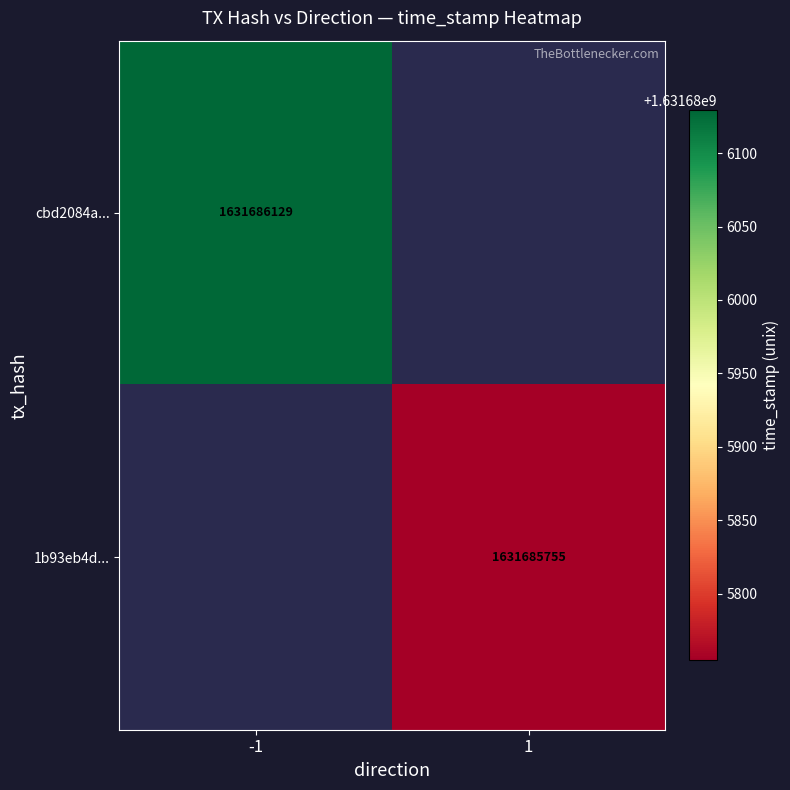

Rank the series by their maximum value, from lowest to highest.

1b93eb4d..., cbd2084a...